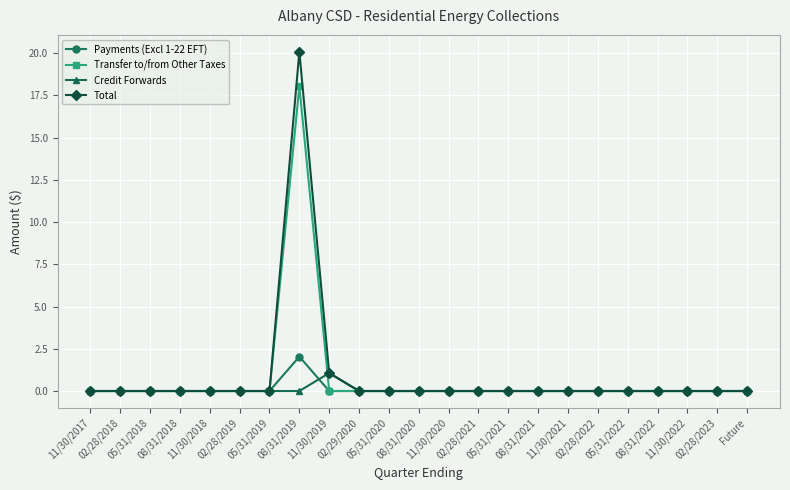

How many distinct data groups are displayed?

4